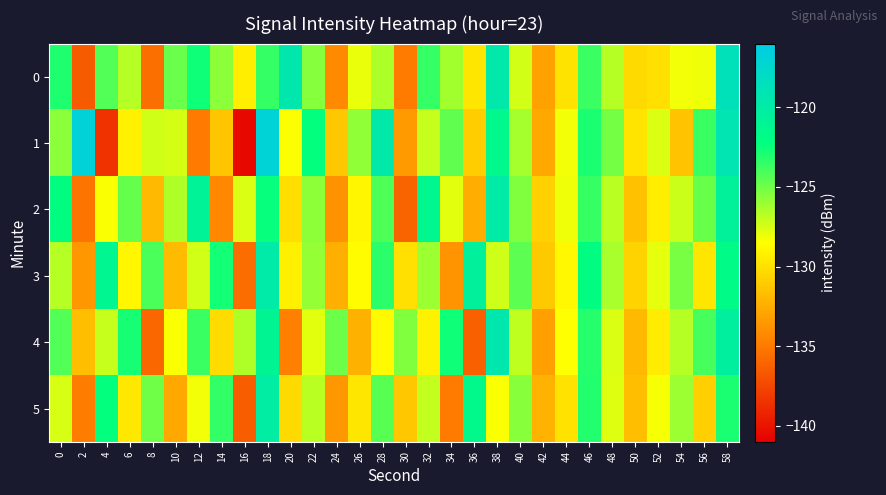

Reading right to left, extract all data points from this chart.

0: 58=-118.7	56=-128.1	54=-128.2	52=-130.0	50=-130.3	48=-126.7	46=-123.7	44=-129.9	42=-133.0	40=-127.4	38=-119.7	36=-129.7	34=-126.2	32=-123.5	30=-134.9	28=-126.5	26=-128.0	24=-134.2	22=-125.5	20=-119.4	18=-123.6	16=-129.3	14=-125.7	12=-122.6	10=-124.8	8=-135.6	6=-126.7	4=-124.3	2=-136.5	0=-123.0
1: 58=-119.2	56=-123.7	54=-131.4	52=-127.6	50=-129.8	48=-125.1	46=-122.9	44=-128.2	42=-132.7	40=-126.3	38=-121.5	36=-130.9	34=-124.6	32=-127.1	30=-133.4	28=-119.7	26=-125.8	24=-131.2	22=-122.3	20=-128.4	18=-116.9	16=-140.5	14=-131.3	12=-135.0	10=-127.5	8=-127.4	6=-129.1	4=-138.5	2=-116.9	0=-125.6
2: 58=-120.6	56=-124.8	54=-127.2	52=-129.3	50=-131.5	48=-126.8	46=-123.6	44=-128.1	42=-130.7	40=-125.4	38=-119.9	36=-132.5	34=-127.8	32=-121.3	30=-136.1	28=-124.2	26=-128.9	24=-133.8	22=-125.7	20=-130.1	18=-122.4	16=-127.6	14=-134.3	12=-120.8	10=-126.5	8=-131.9	6=-124.7	4=-128.4	2=-135.2	0=-122.1
3: 58=-121.8	56=-129.7	54=-125.2	52=-127.9	50=-130.6	48=-126.4	46=-122.1	44=-128.8	42=-131.1	40=-124.5	38=-127.3	36=-120.5	34=-133.7	32=-126.1	30=-130.0	28=-123.3	26=-128.6	24=-132.4	22=-125.9	20=-129.2	18=-119.8	16=-135.6	14=-122.7	12=-127.4	10=-131.8	8=-124.1	6=-128.9	4=-121.2	2=-133.5	0=-126.7
4: 58=-120.3	56=-124.0	54=-126.7	52=-129.4	50=-131.9	48=-127.6	46=-123.2	44=-128.5	42=-133.1	40=-126.9	38=-119.4	36=-136.2	34=-122.6	32=-129.1	30=-125.4	28=-128.7	26=-132.3	24=-124.9	22=-127.8	20=-134.7	18=-121.1	16=-126.5	14=-130.2	12=-123.7	10=-128.4	8=-135.9	6=-122.8	4=-127.1	2=-131.6	0=-124.3
5: 58=-122.9	56=-130.8	54=-126.1	52=-128.3	50=-131.6	48=-127.7	46=-123.1	44=-129.9	42=-132.2	40=-125.6	38=-128.4	36=-121.6	34=-134.9	32=-127.0	30=-131.2	28=-124.4	26=-129.7	24=-133.5	22=-126.8	20=-130.3	18=-120.1	16=-136.4	14=-123.5	12=-128.2	10=-132.7	8=-125.0	6=-129.6	4=-122.3	2=-134.8	0=-127.5